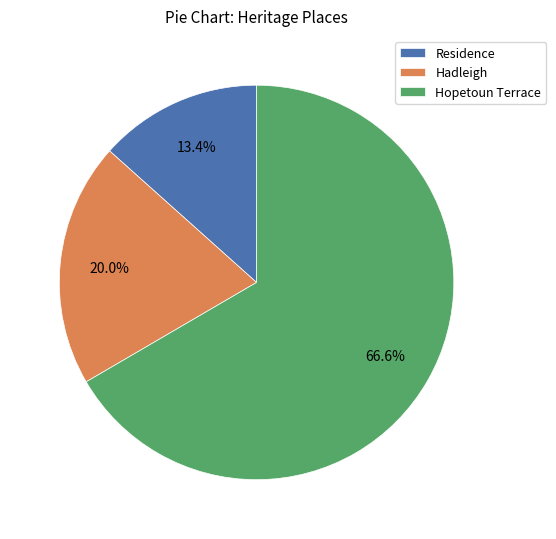

What percentage is the Hopetoun Terrace slice, to the nearest percent?

67%